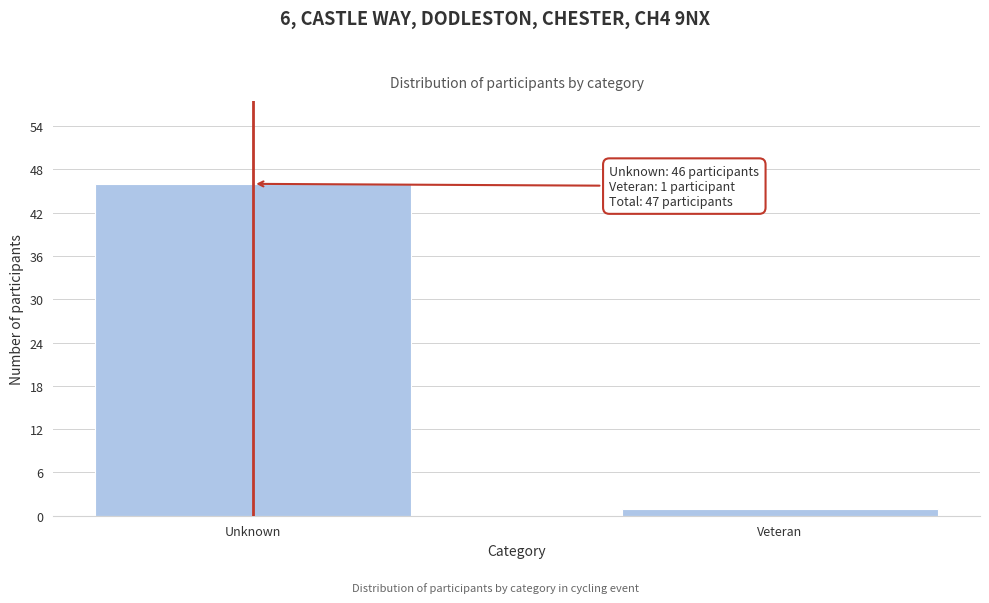

Reading left to right, list all the values displayed in this chart.

46	1